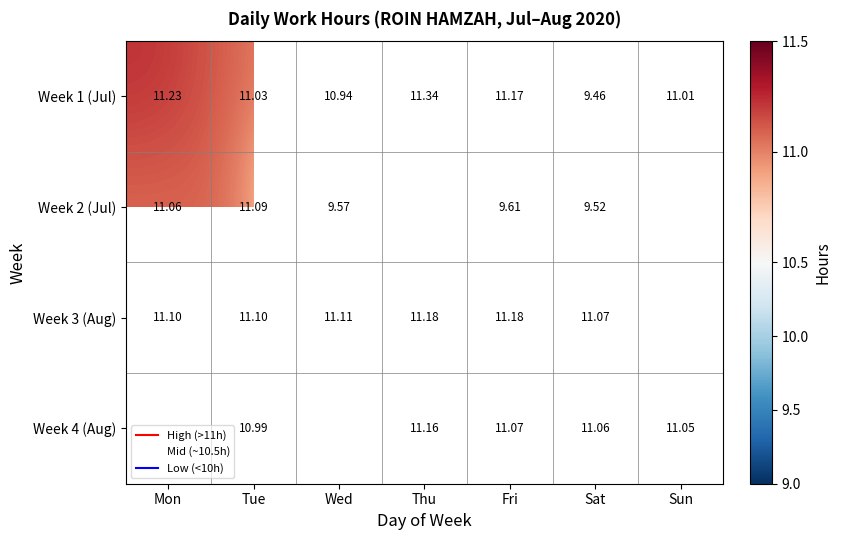

What is the approximate value of Week 1 (Jul) at Fri?

11.2